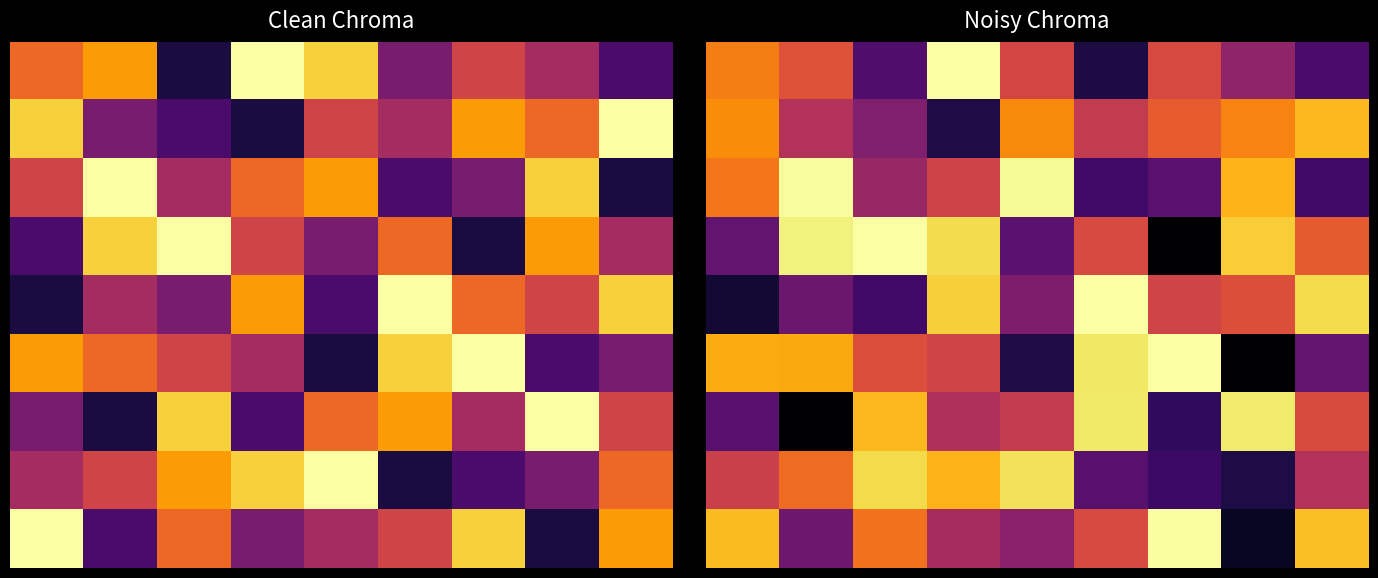

What is the difference between the highest and lowest values at 8?

6.4